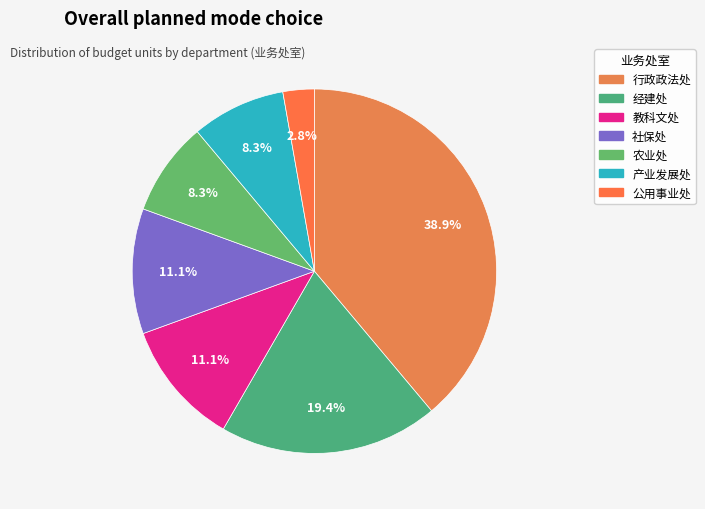

How many slices are in this pie chart?

7